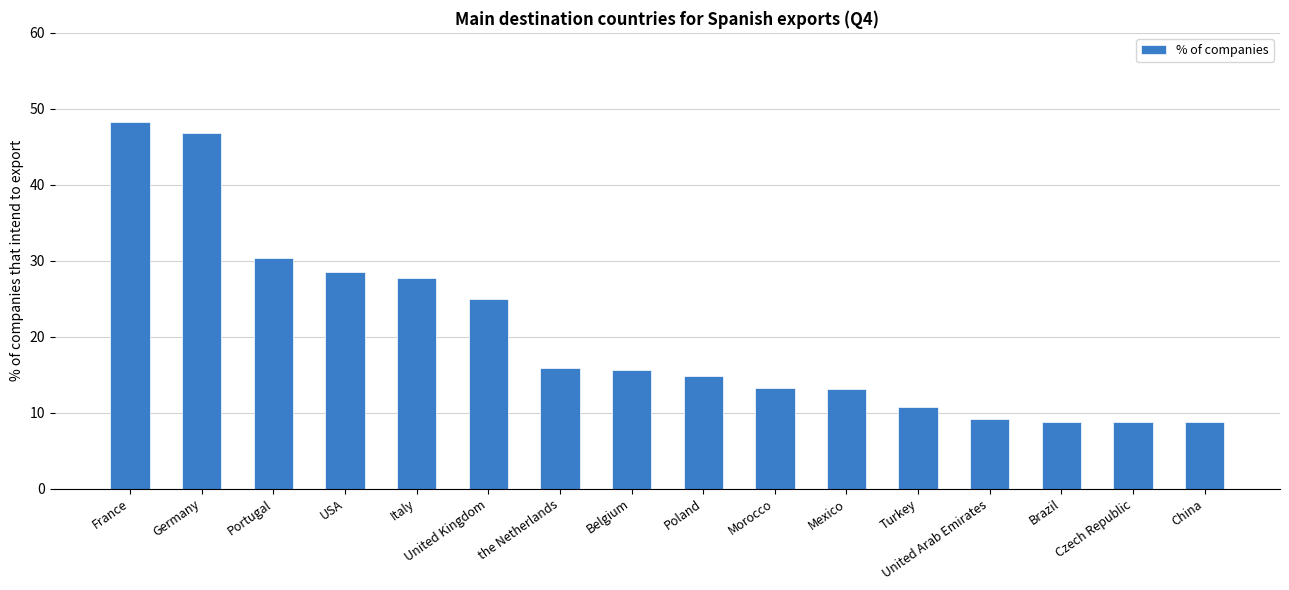

What is the value of the 8th bar from the left?

15.6